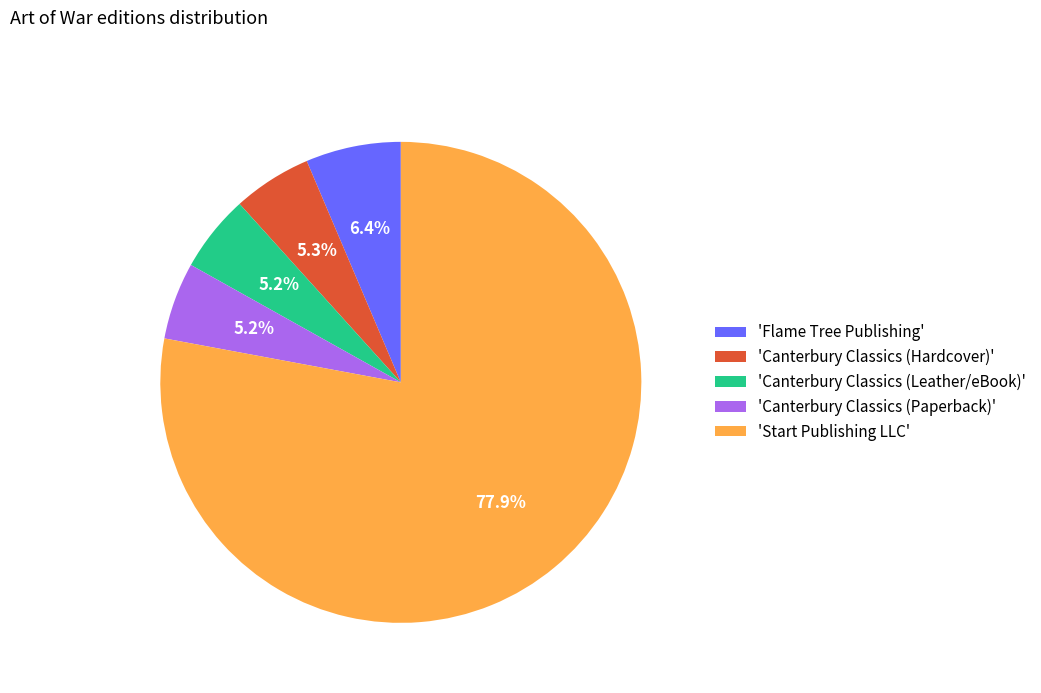

Approximately how many times larger is the value at 'Canterbury Classics (Paperback)' compared to 'Canterbury Classics (Leather/eBook)'?

1.0